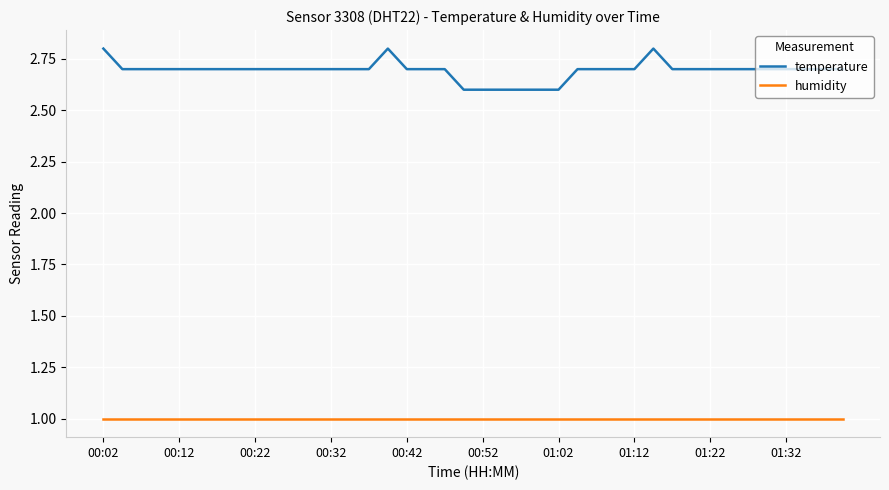

How many series are shown in this chart?

2